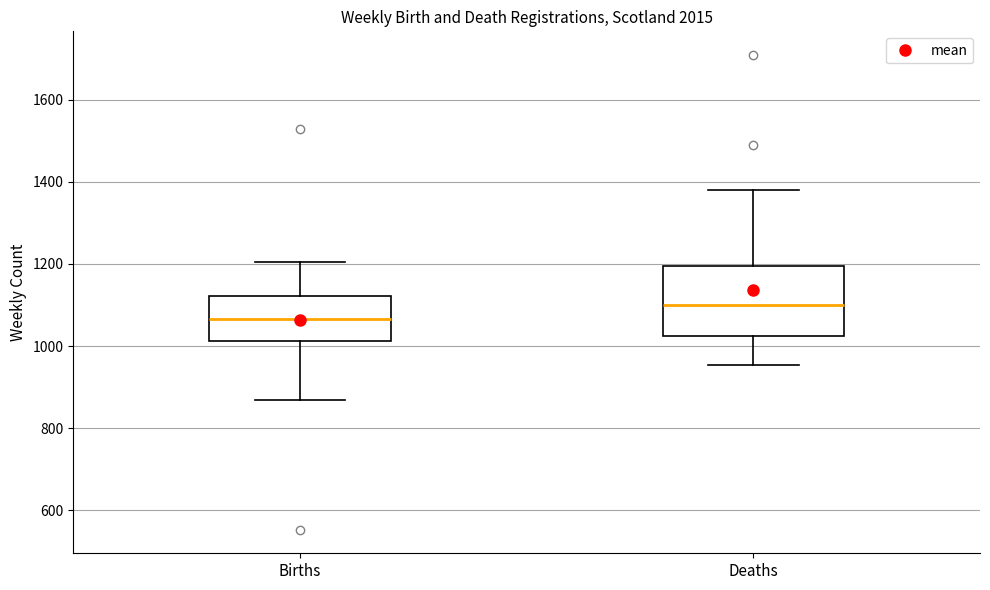

Which box is the tallest, from its lower edge to its upper edge?

Deaths